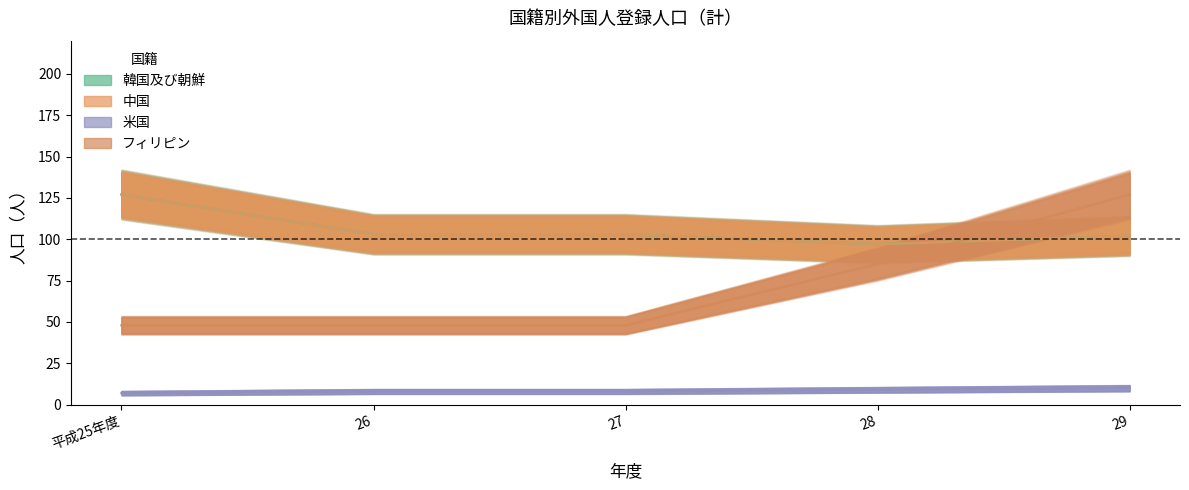

What is the greatest value displayed?

127